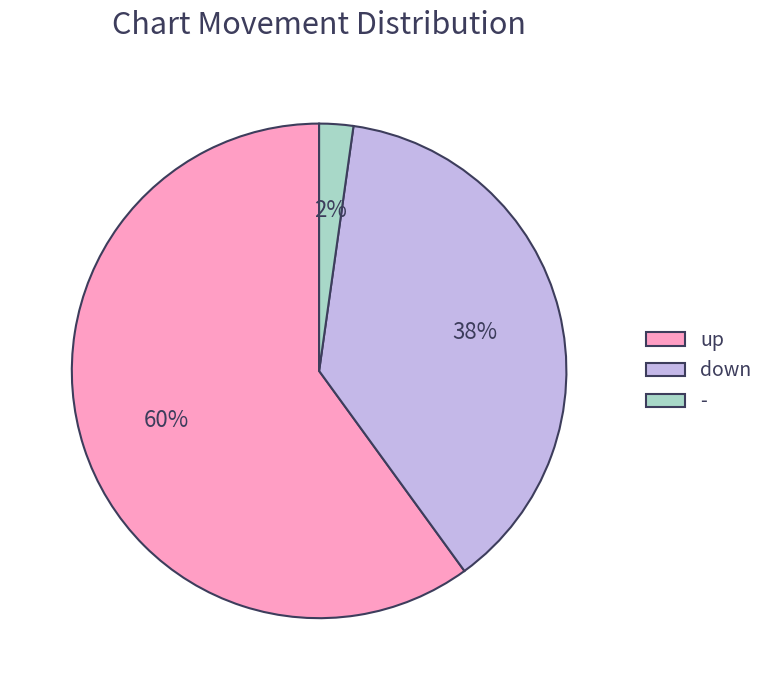

Is the sum of up and down greater than half?

Yes